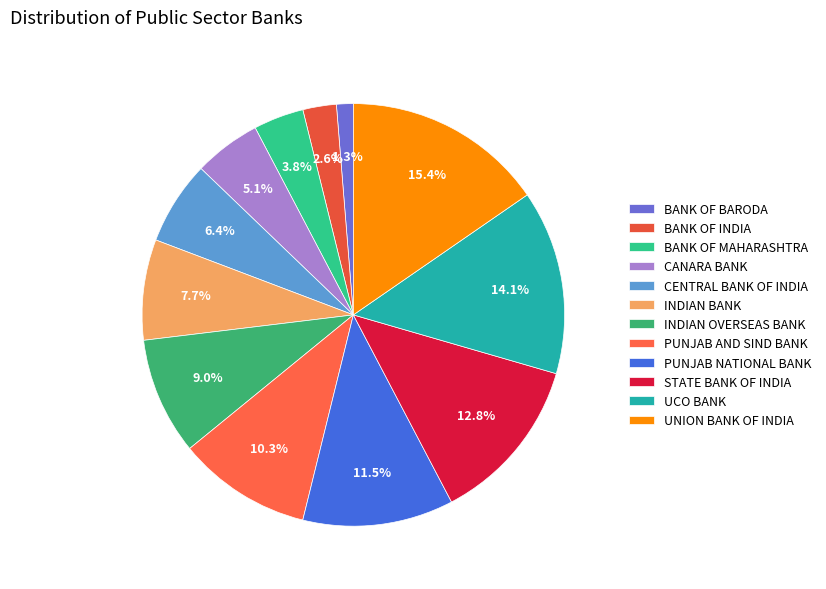

How many segments does this pie chart have?

12